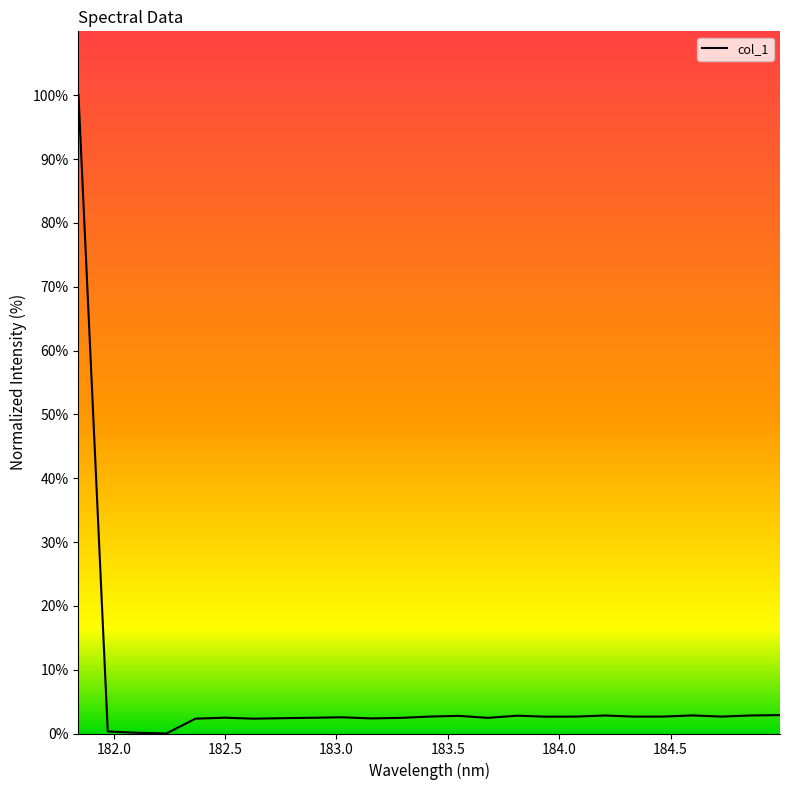

What is the difference between the maximum and minimum values?

100.0